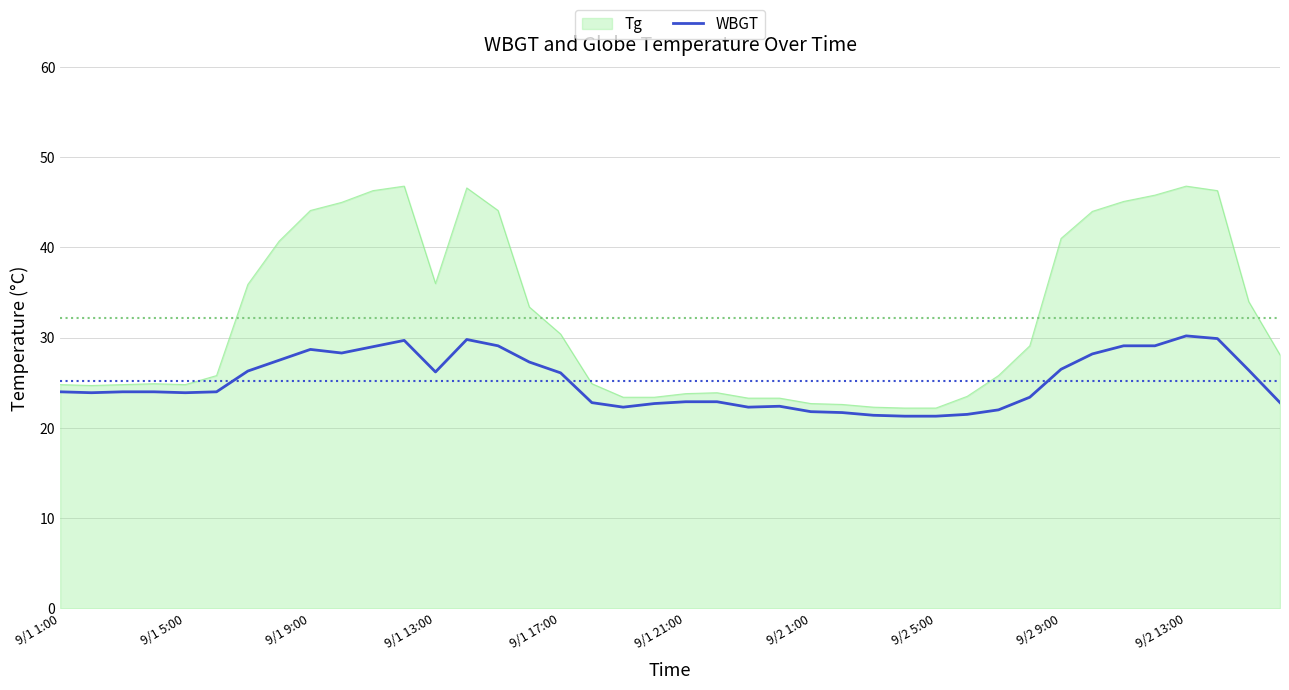

What is the minimum value for Tg?

22.2